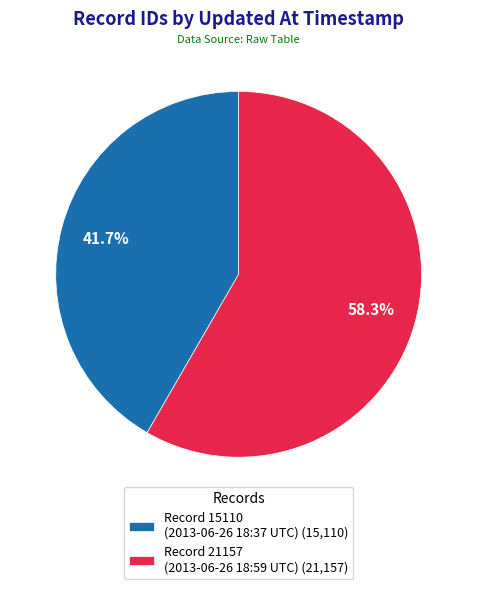

Approximately how many times larger is the value at Record 15110 (2013-06-26 18:37 UTC) (15,110) compared to Record 21157 (2013-06-26 18:59 UTC) (21,157)?

0.7